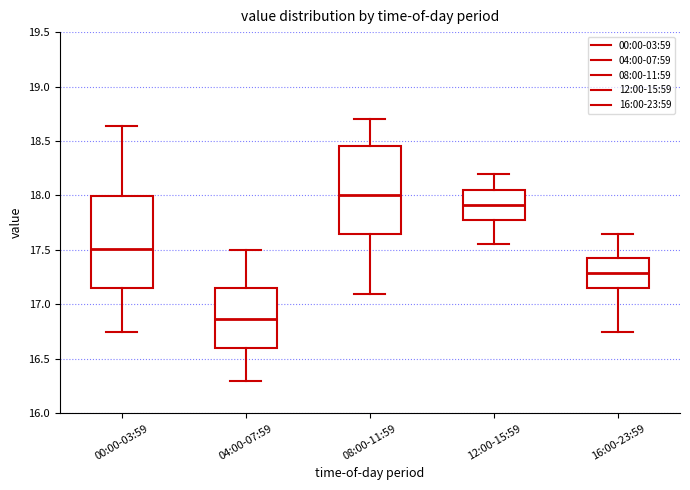

Reading left to right, transcribe this box plot: for each box, give where its median line is, the range the box spans, and where its two whiskers end, as read against the y-axis. The values are not printed on the chart, so give them approximately, as read against the axis.

00:00-03:59: median 17.50, box 17.15 to 18.00, whiskers 16.75 to 18.65
04:00-07:59: median 16.85, box 16.60 to 17.15, whiskers 16.30 to 17.50
08:00-11:59: median 18.00, box 17.65 to 18.45, whiskers 17.10 to 18.70
12:00-15:59: median 17.90, box 17.80 to 18.05, whiskers 17.55 to 18.20
16:00-23:59: median 17.30, box 17.15 to 17.45, whiskers 16.75 to 17.65